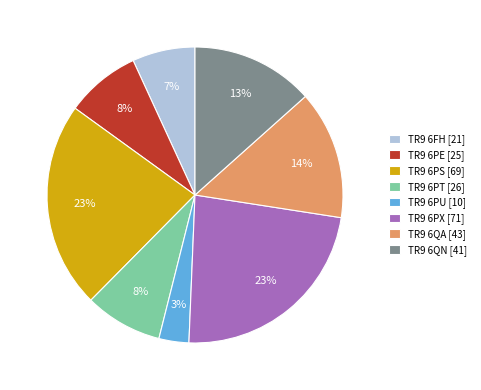

Count the number of slices in the pie.

8